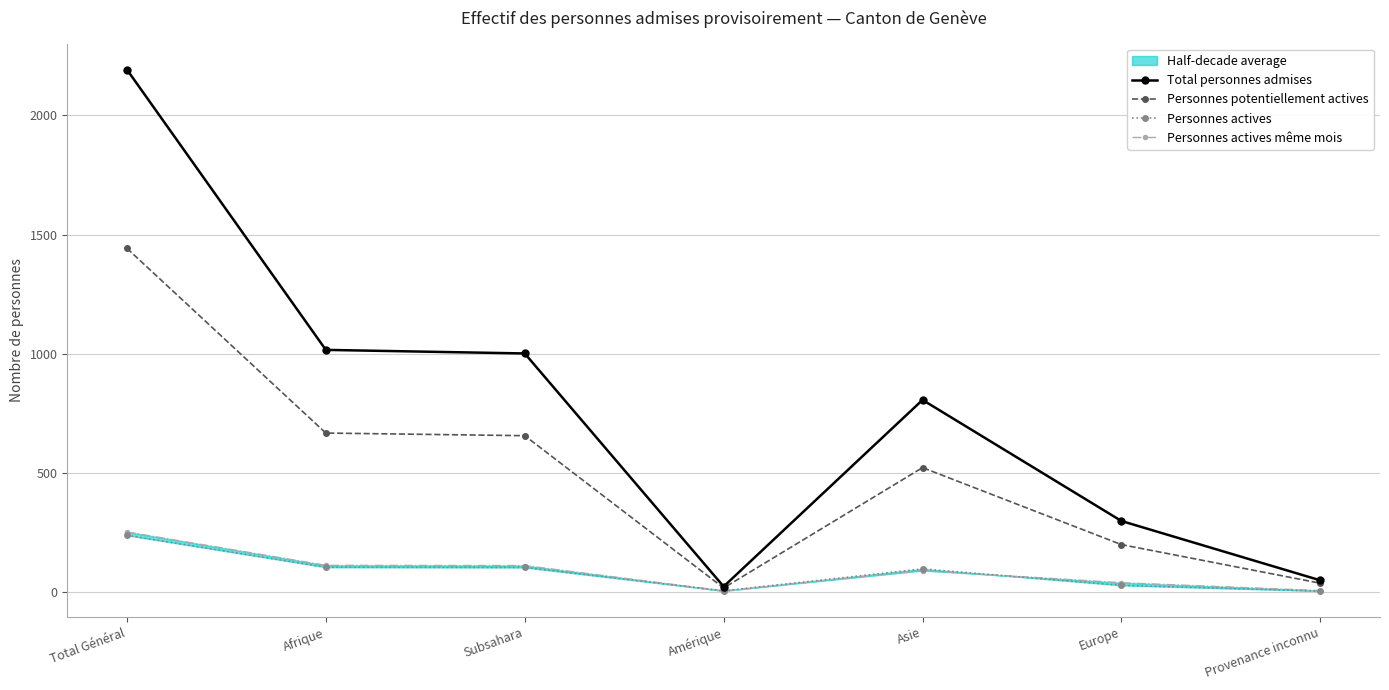

How many values in the Personnes actives même mois series are below 90?

3